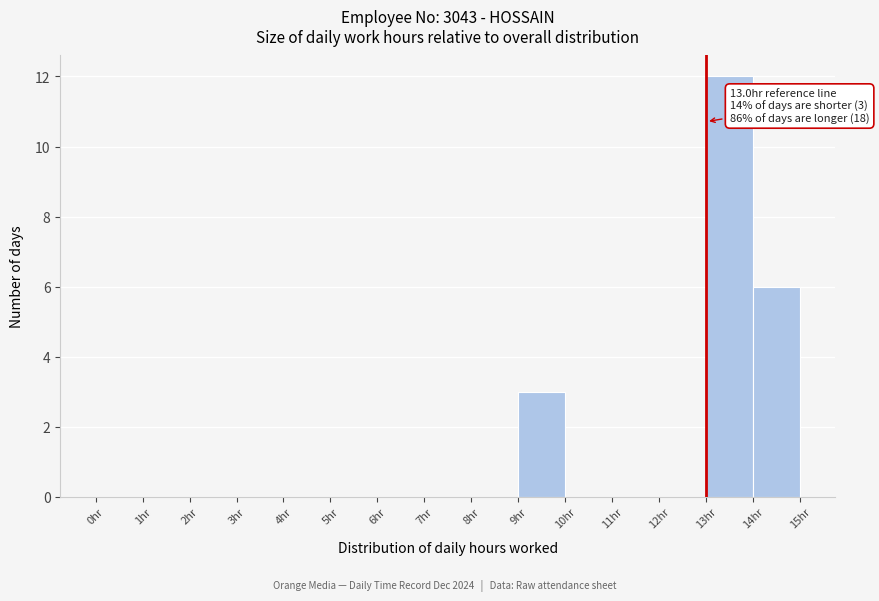

Over which range of the x-axis is the bar tallest?

13 to 14